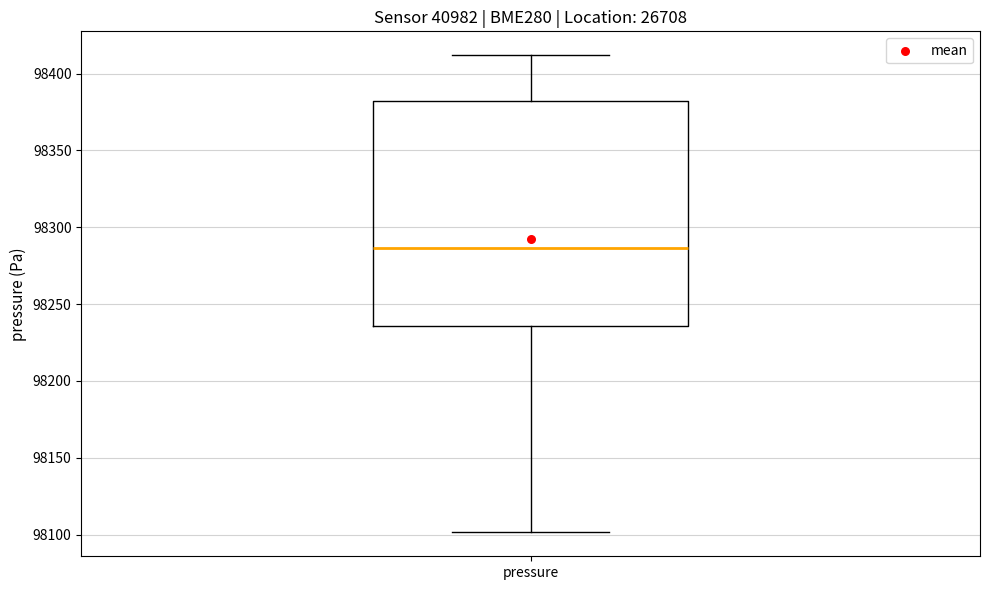

Where does the lower whisker of the box for pressure end on the y-axis? The values are not printed on the chart, so give them approximately, as read against the axis.

98100